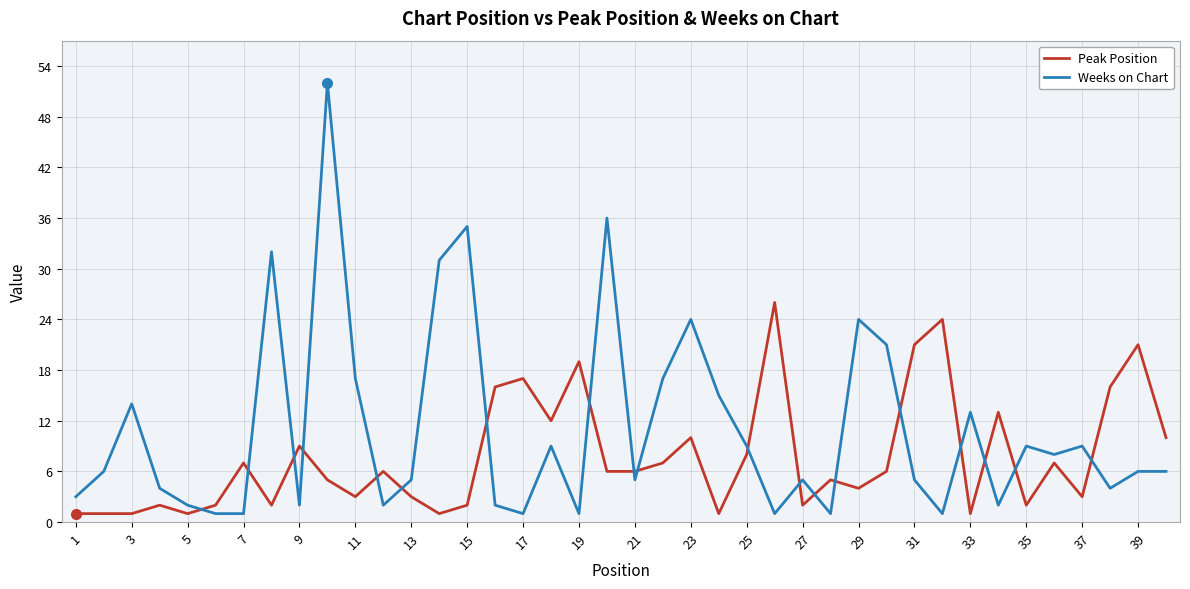

How many intersections are there between Peak Position and Weeks on Chart?

19